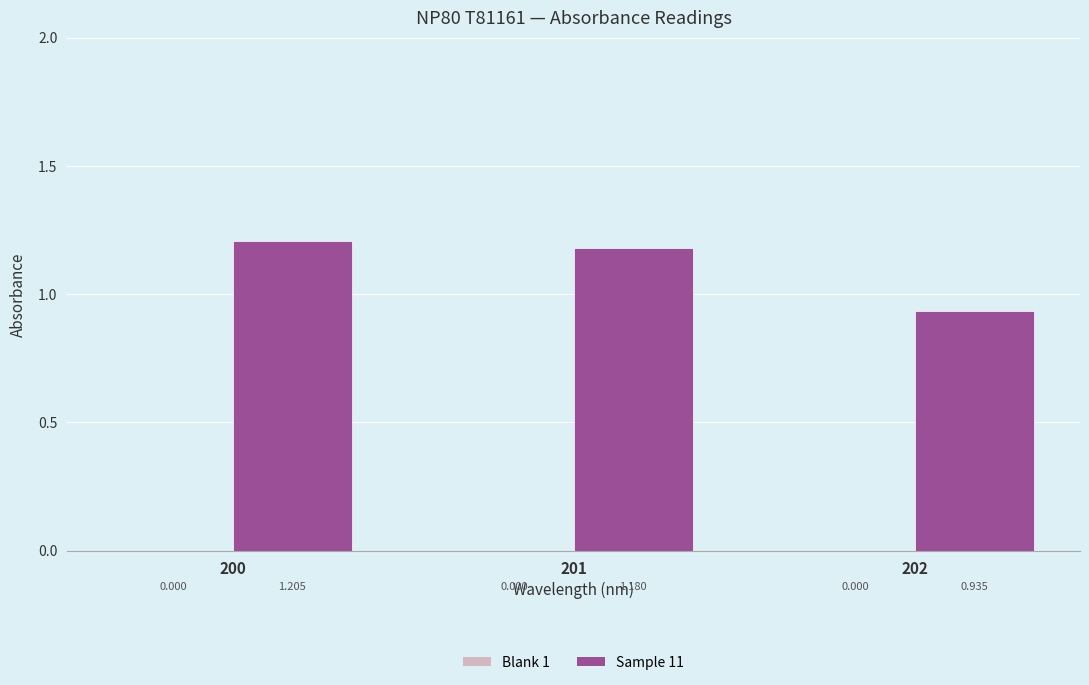

Are the bars horizontal?

No